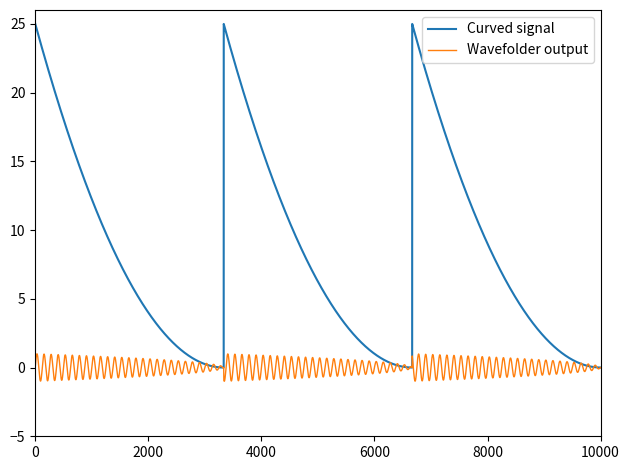

Which series has the largest total across all categories?

Curved signal